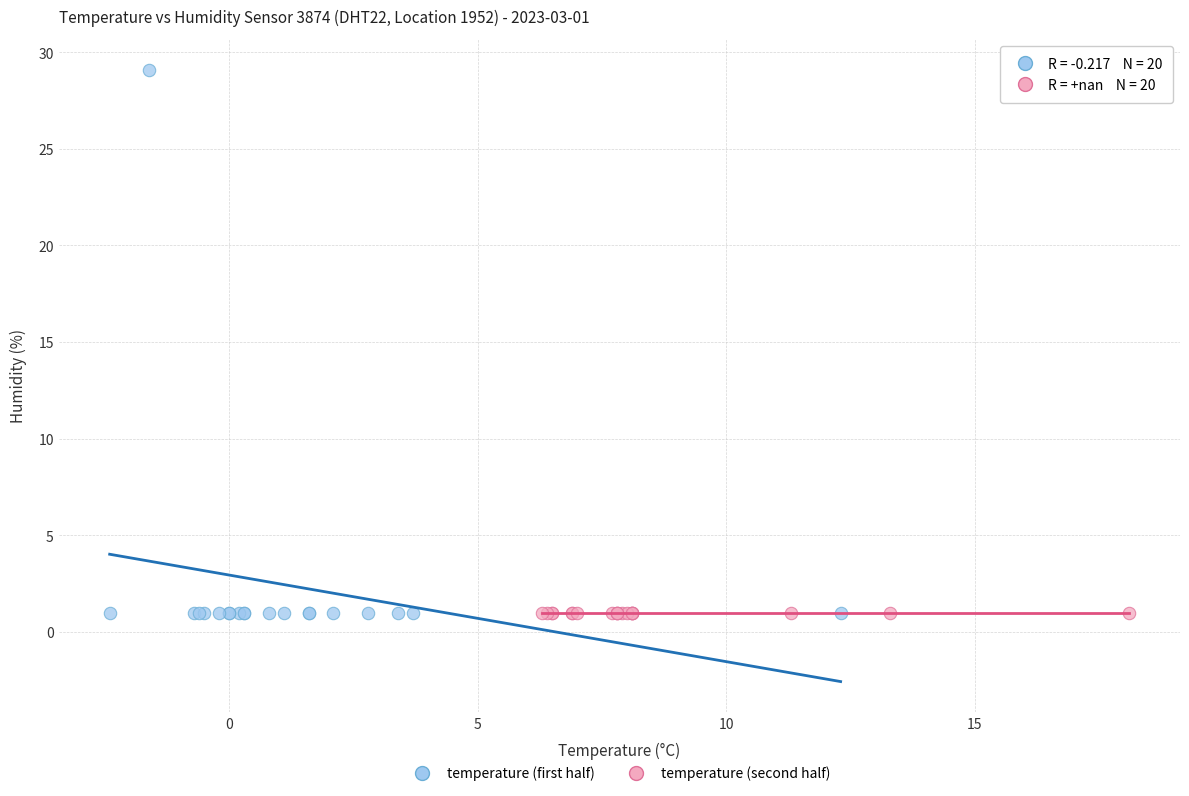

What are all the series names shown in the legend?

temperature (first half), temperature (second half)